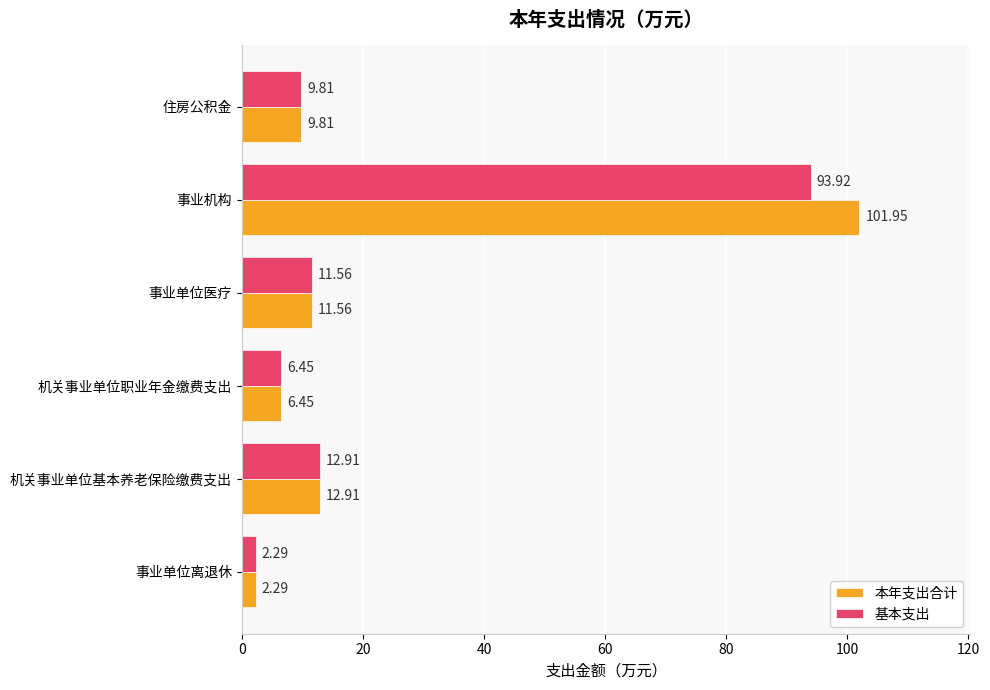

What is the difference between the highest and lowest values at 事业机构?

8.0